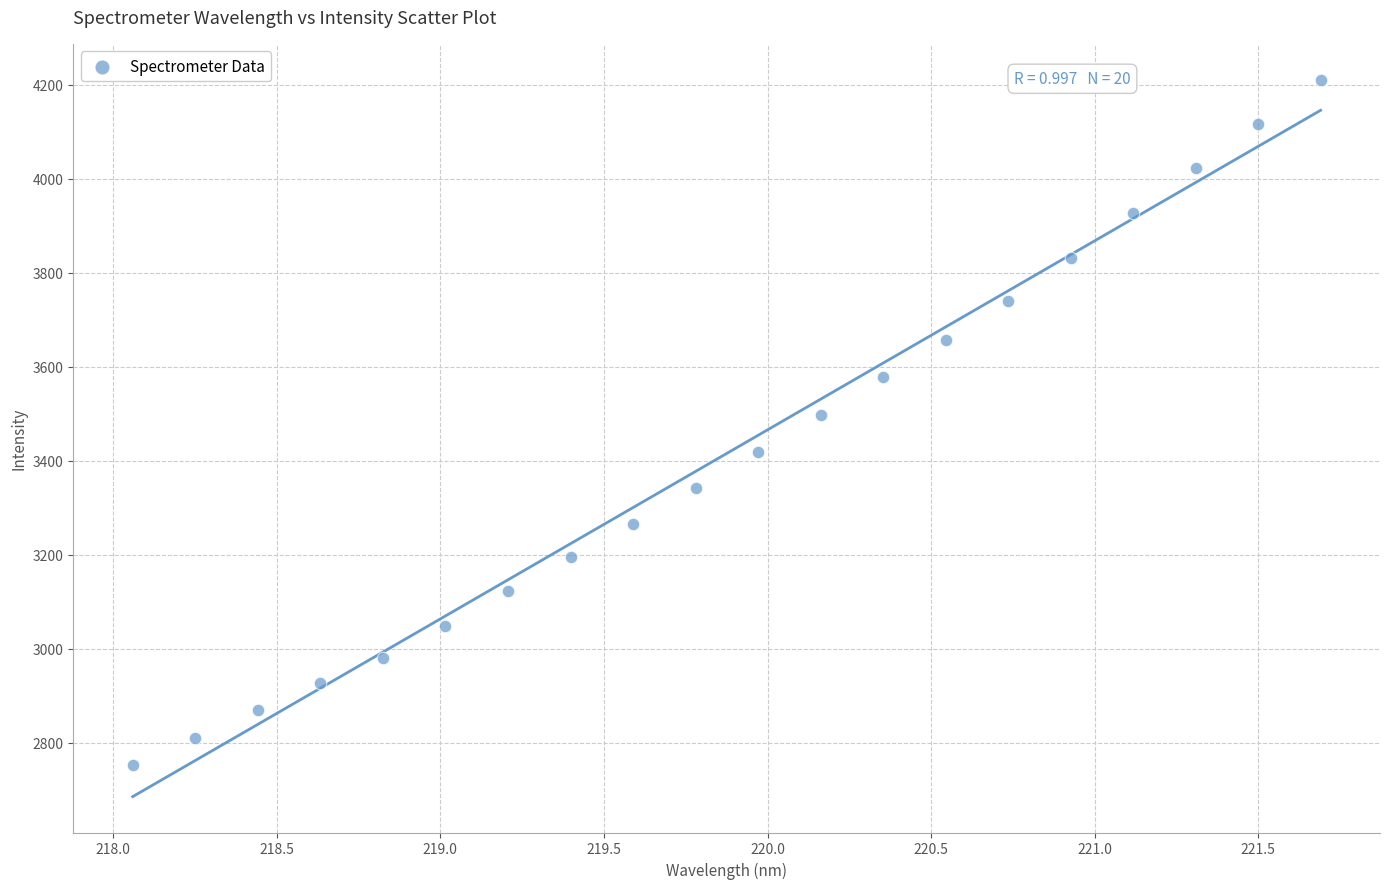

What is the range of X values (max minus min)?

3.6